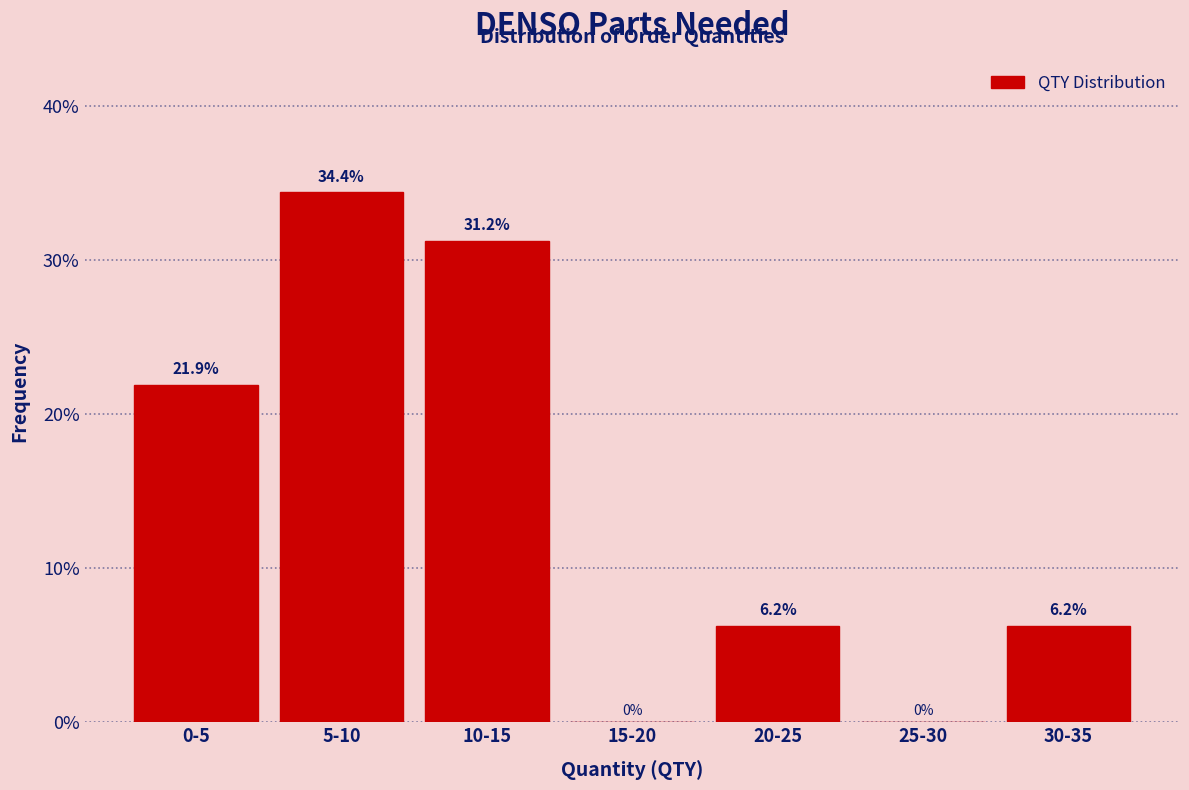

What value does the data have at 0-5?

21.9